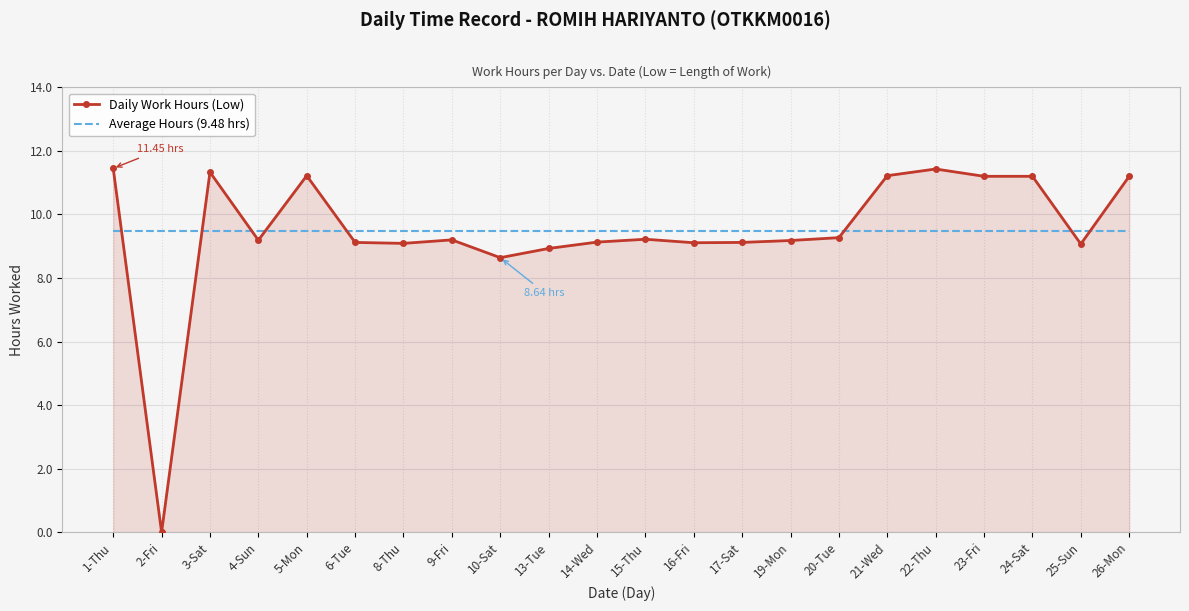

What are all the series names shown in the legend?

Daily Work Hours (Low), Average Hours (9.48 hrs)